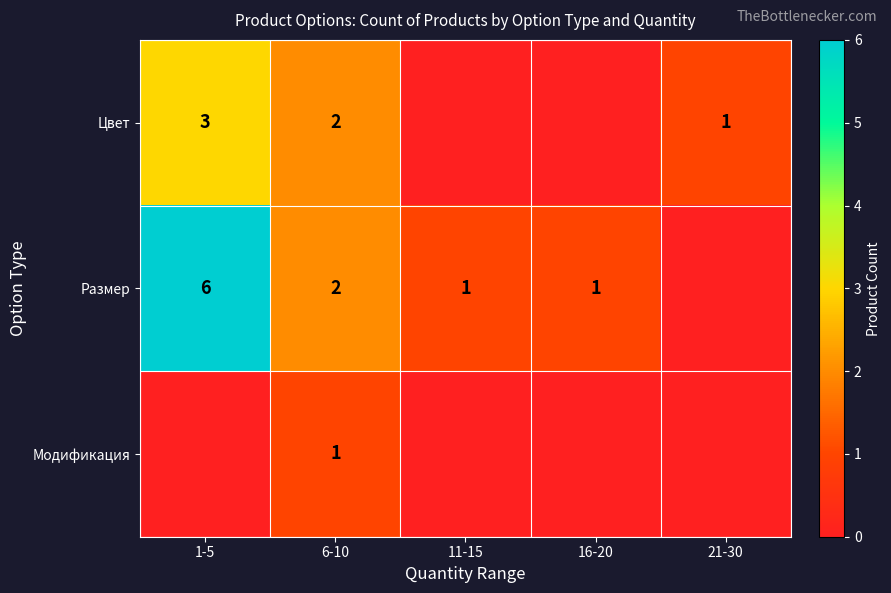

What is the greatest value displayed?

6